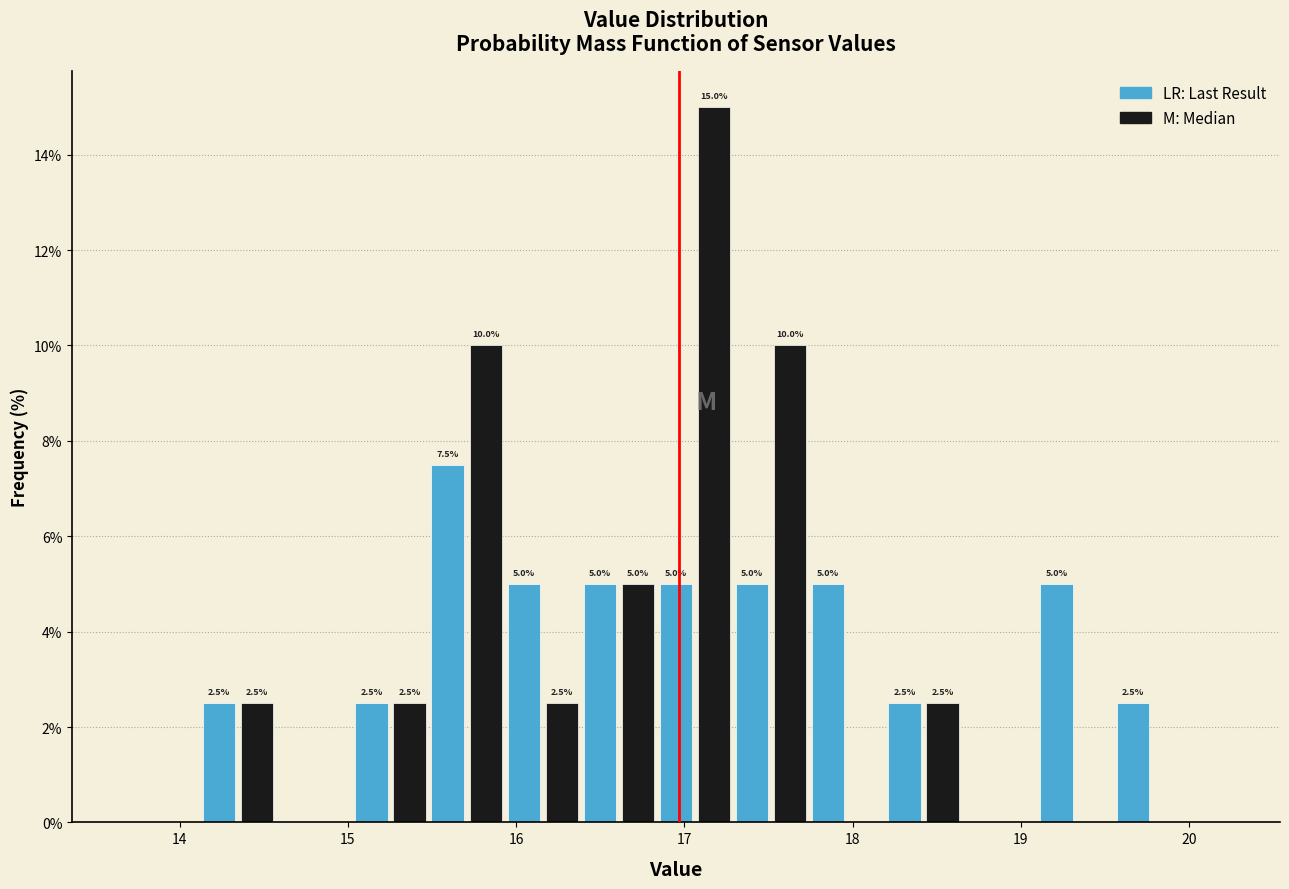

Read against the x-axis, roughly where is the centre of the tallest bar?

17.2